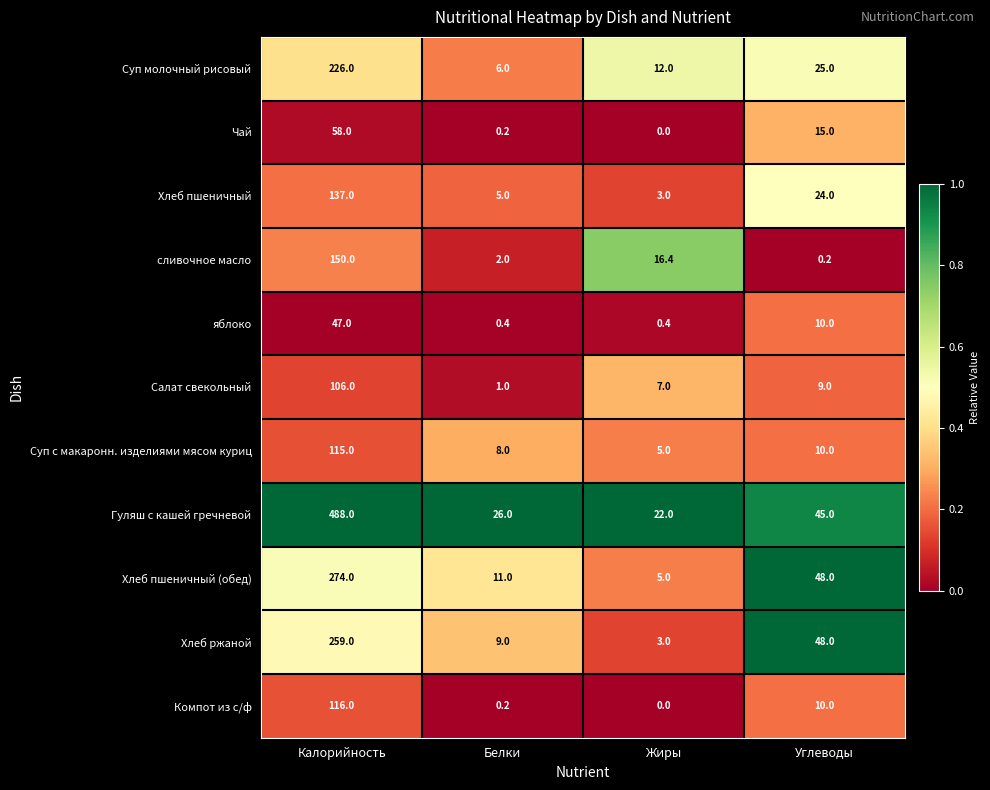

What is the greatest value displayed?

488.0